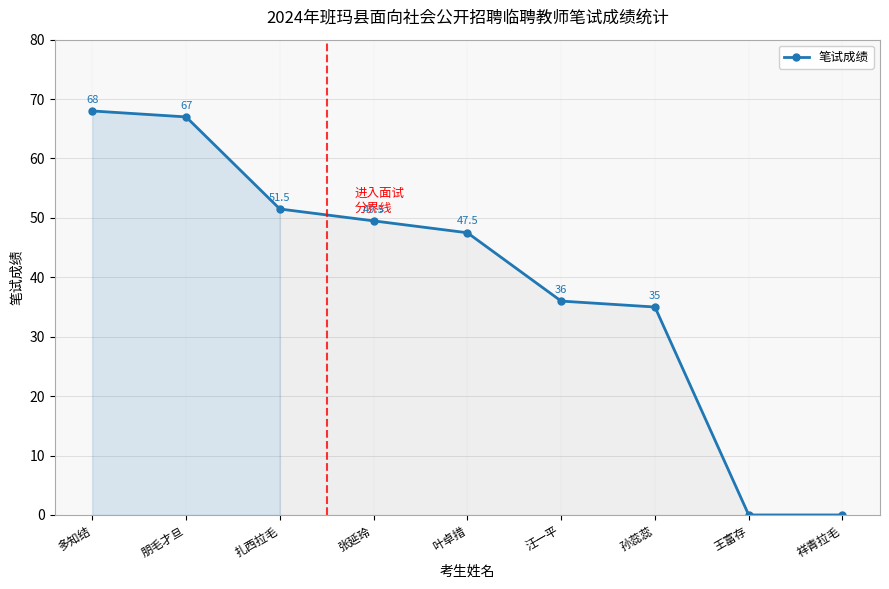

What is the value of the 4th point from the left?

49.5